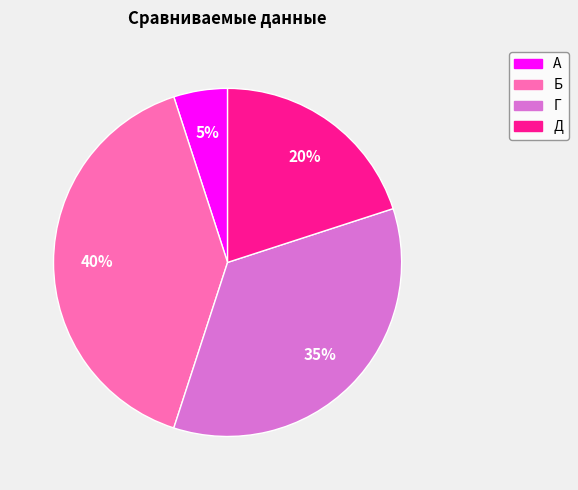

To the nearest percent, what portion does Г represent?

35%